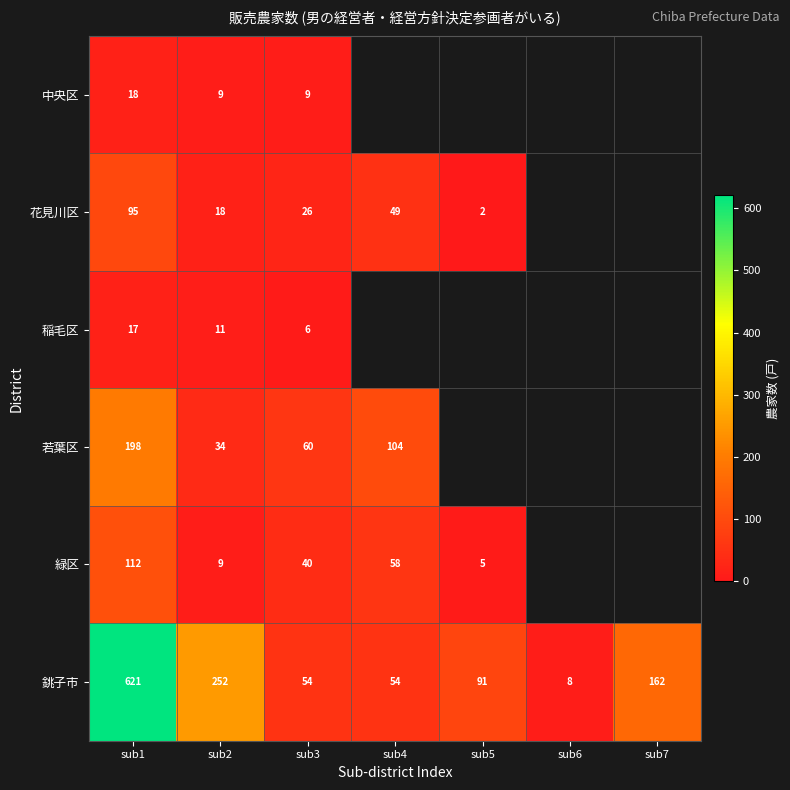

At how many categories does at least one series exceed 256?

1